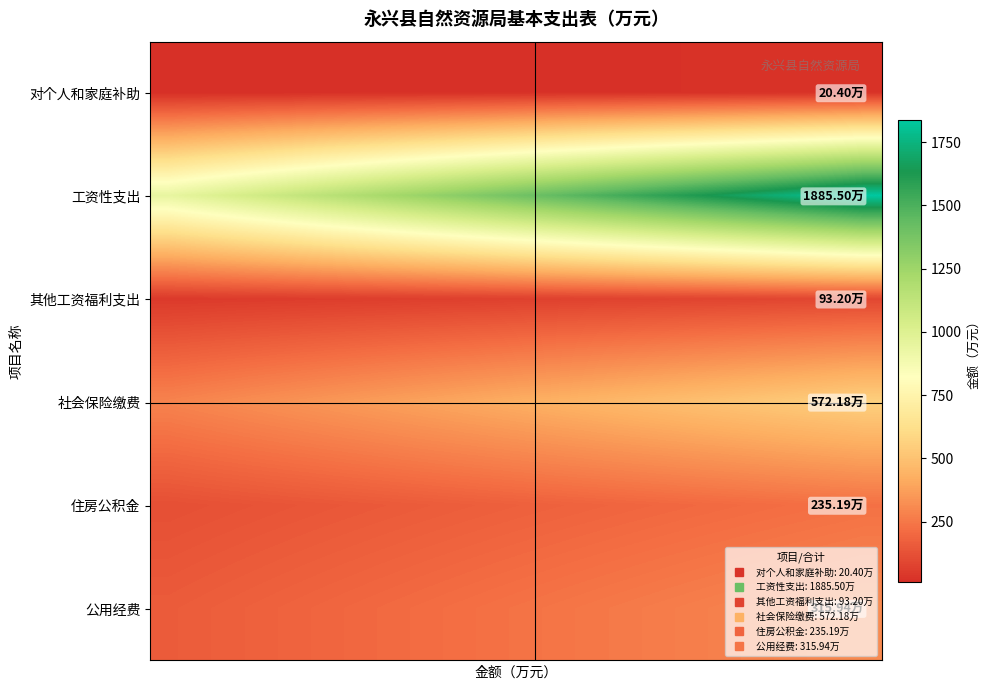

Reading left to right, extract all data points from this chart.

对个人和家庭补助: 10.2	10.7	11.2	11.7	12.2	12.8	13.3	13.8	14.3	14.8	15.3	15.8	16.3	16.8	17.3	17.8	18.4	18.9	19.4	19.9
工资性支出: 942.8	989.9	1037.0	1084.2	1131.3	1178.4	1225.6	1272.7	1319.8	1367.0	1414.1	1461.3	1508.4	1555.5	1602.7	1649.8	1697.0	1744.1	1791.2	1838.4
其他工资福利支出: 46.6	48.9	51.3	53.6	55.9	58.2	60.6	62.9	65.2	67.6	69.9	72.2	74.6	76.9	79.2	81.5	83.9	86.2	88.5	90.9
社会保险缴费: 286.1	300.4	314.7	329.0	343.3	357.6	371.9	386.2	400.5	414.8	429.1	443.4	457.7	472.0	486.4	500.7	515.0	529.3	543.6	557.9
住房公积金: 117.6	123.5	129.4	135.2	141.1	147.0	152.9	158.8	164.6	170.5	176.4	182.3	188.2	194.0	199.9	205.8	211.7	217.6	223.4	229.3
公用经费: 158.0	165.9	173.8	181.7	189.6	197.5	205.4	213.3	221.2	229.1	237.0	244.9	252.8	260.7	268.5	276.4	284.3	292.2	300.1	308.0